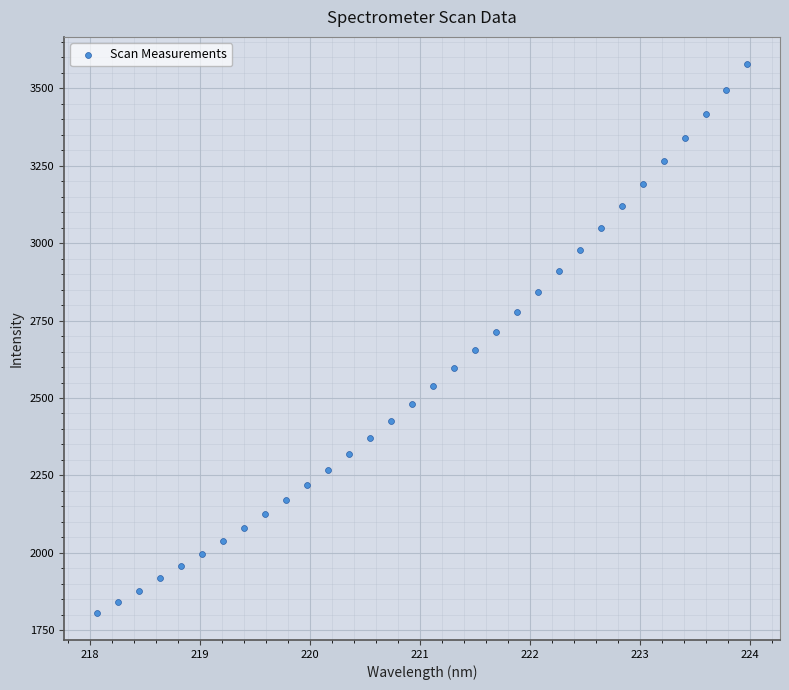

What is the range of X values (max minus min)?

5.9